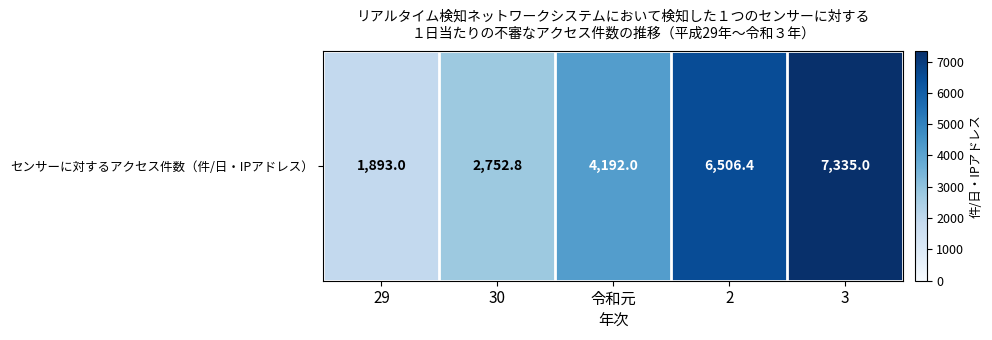

How many values are below 4192?

2